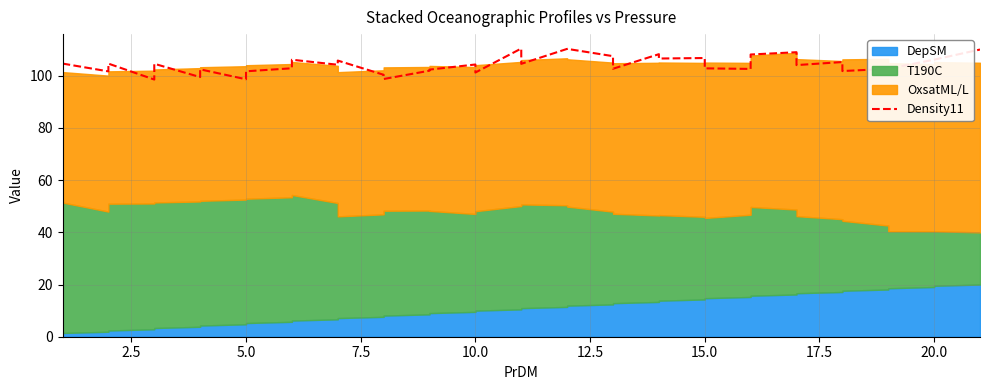

How many lines are shown in the chart?

1